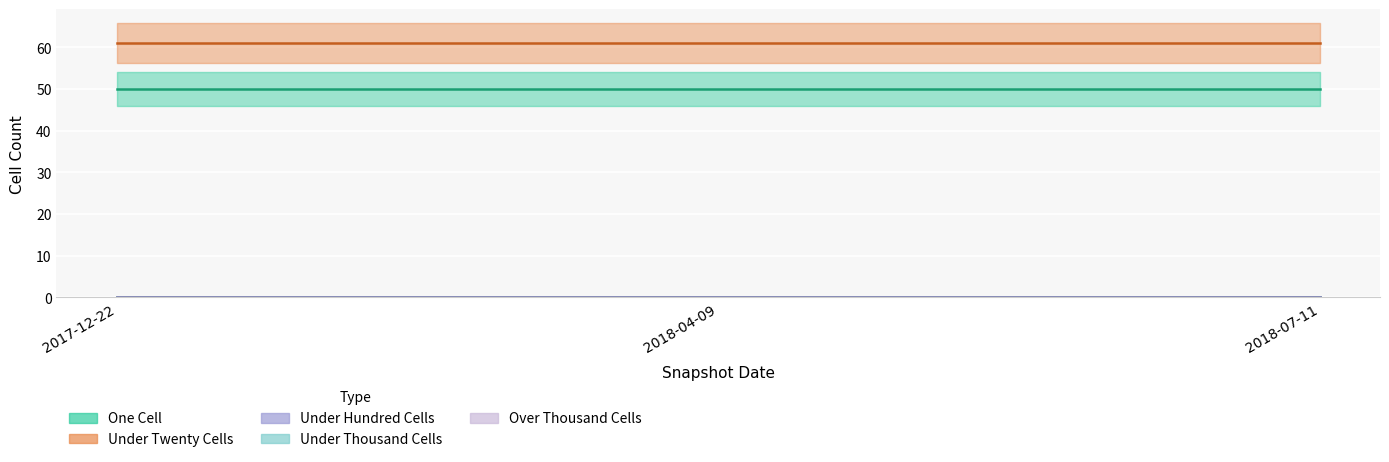

What is the label of the 2nd point from the right?

2018-04-09